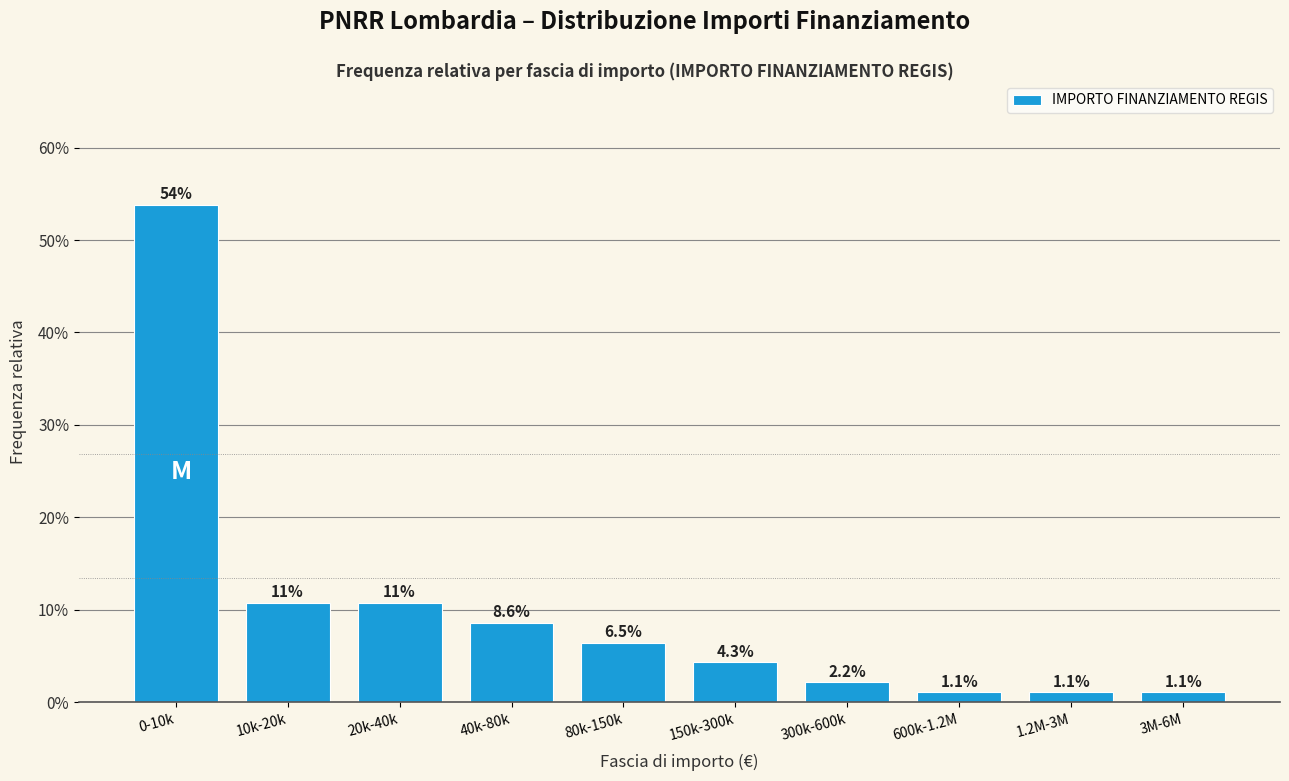

Reading left to right, list all the values displayed in this chart.

0-10k=53.8	10k-20k=10.8	20k-40k=10.8	40k-80k=8.6	80k-150k=6.5	150k-300k=4.3	300k-600k=2.2	600k-1.2M=1.1	1.2M-3M=1.1	3M-6M=1.1